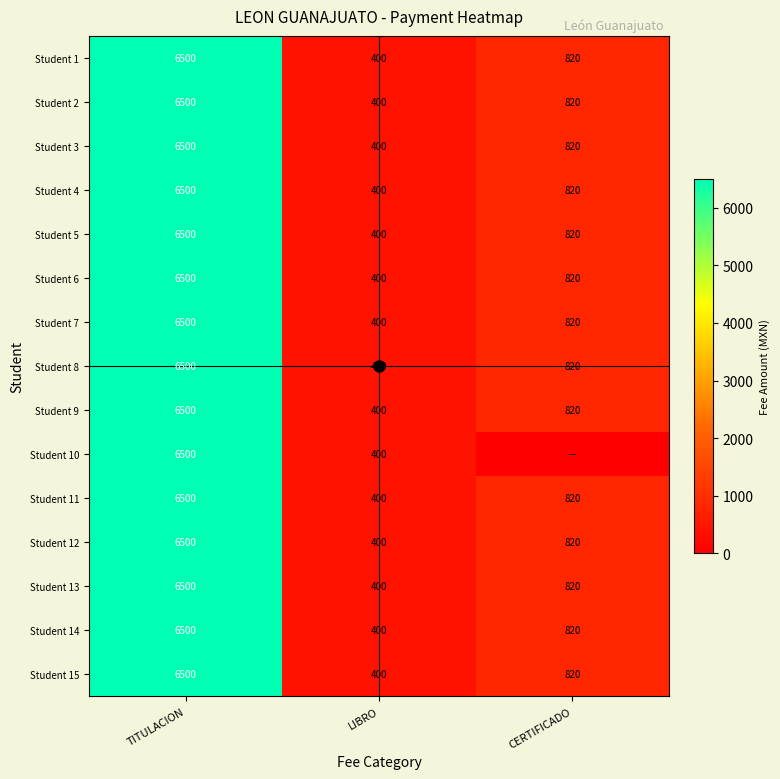

What is the minimum value for Student 15?

400